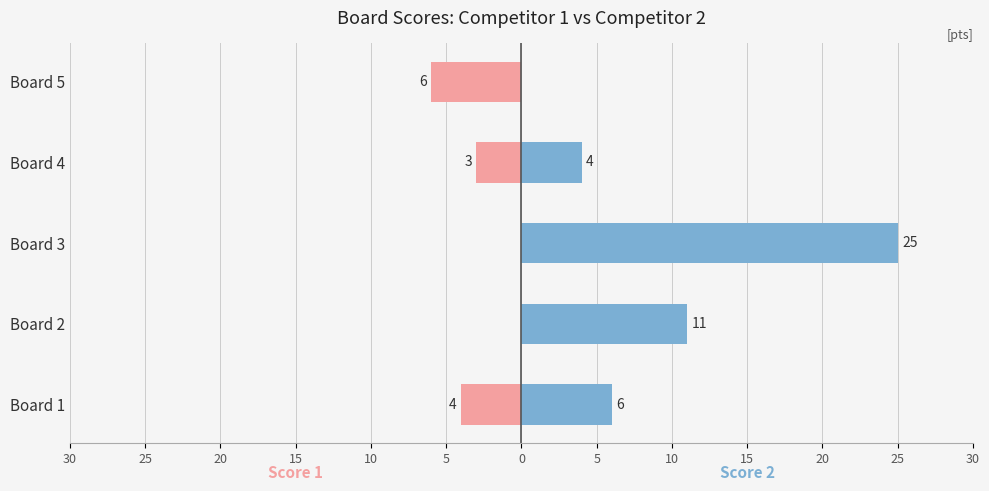

Which has a higher value, Board 5 or Board 2?

Board 2